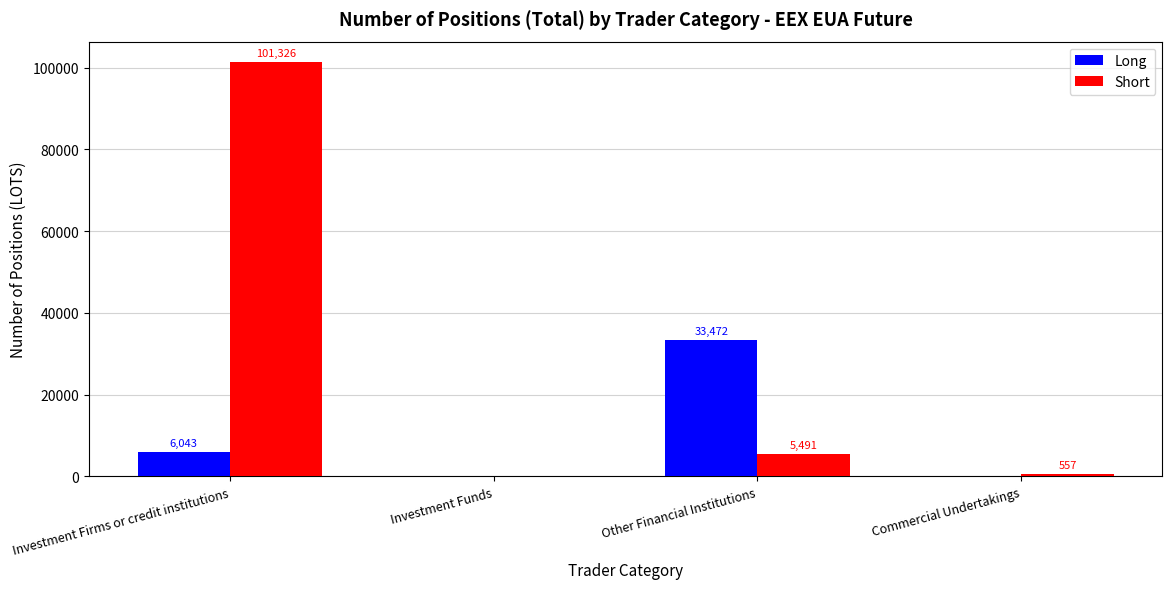

Which series has the largest total across all categories?

Short